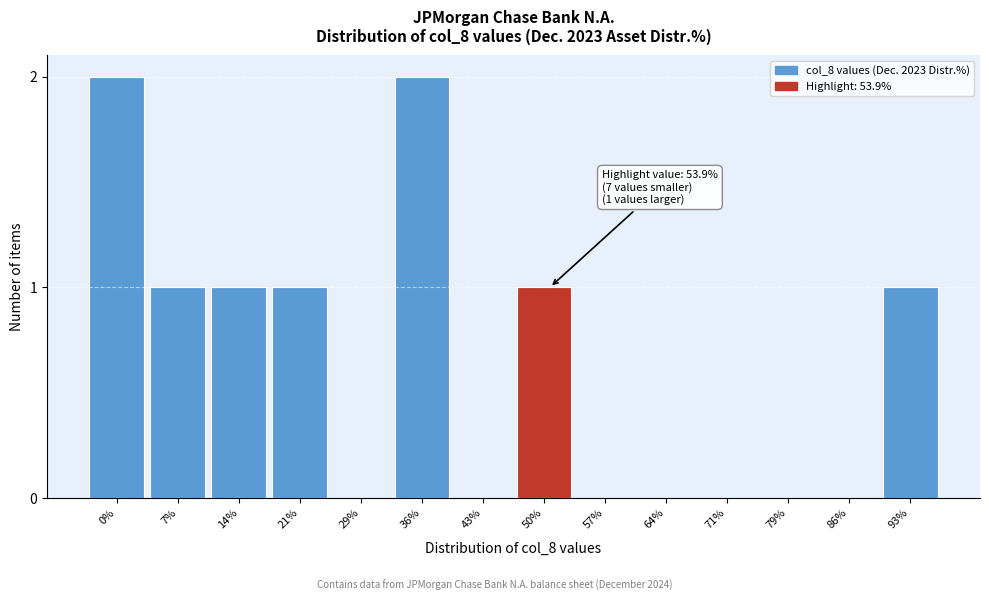

Reading right to left, extract all data points from this chart.

93%=1	86%=0	79%=0	71%=0	64%=0	57%=0	50%=1	43%=0	36%=2	29%=0	21%=1	14%=1	7%=1	0%=2